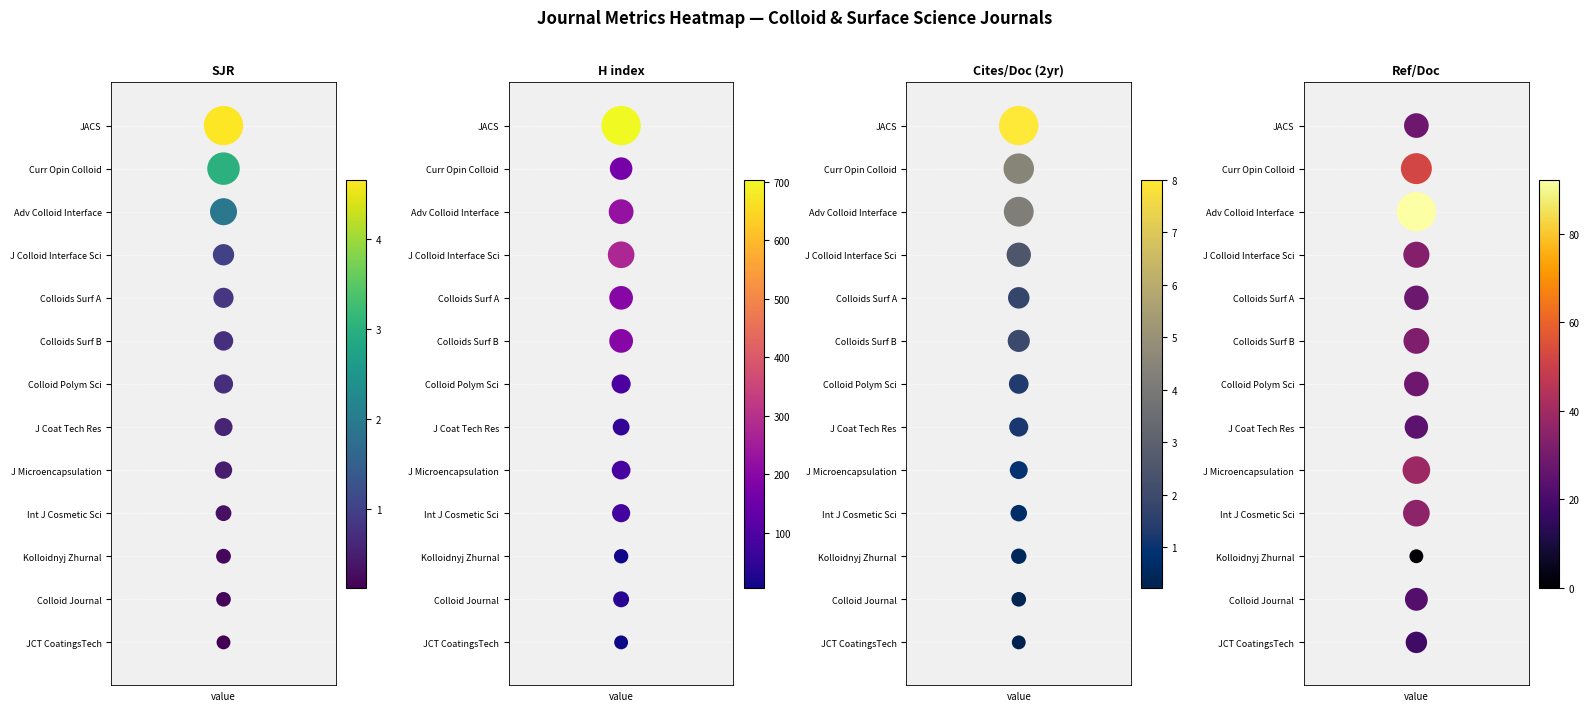

Which series has the widest spread of values?

SJR